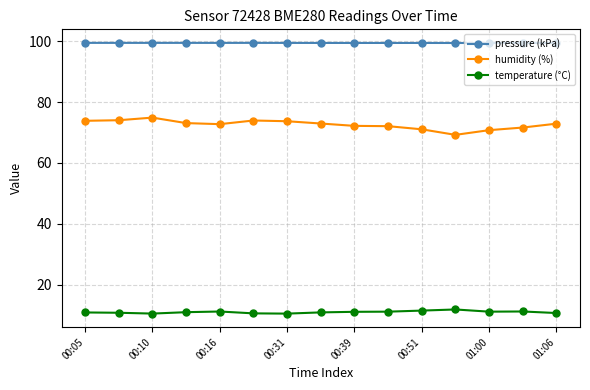

What is the value of the pressure (kPa) point at the 5th from the left?

99.4